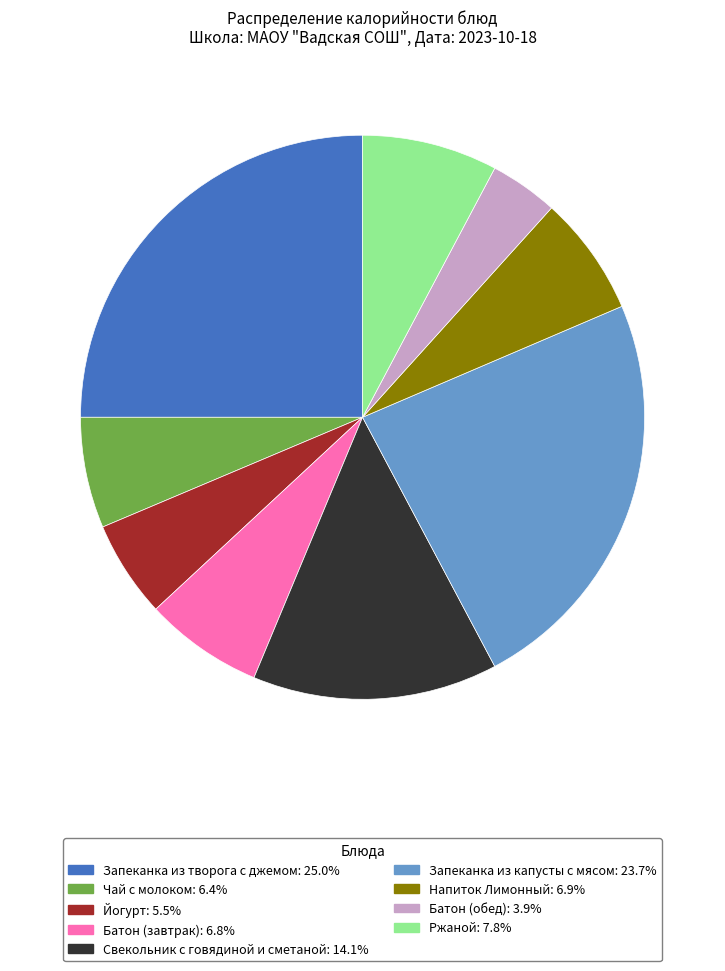

Combined, do Ржаной and Напиток Лимонный account for over 50%?

No